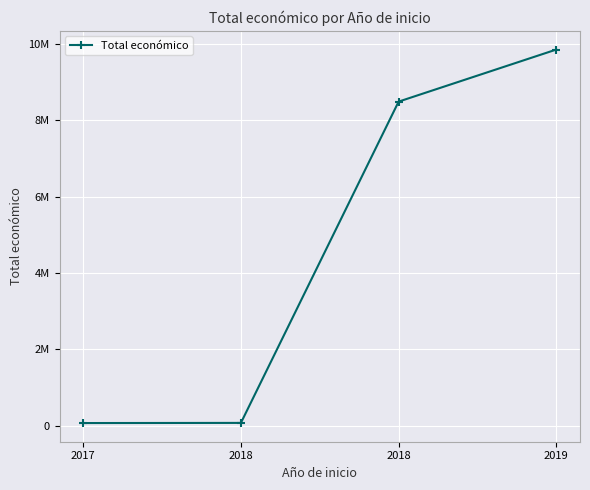

The chart shows a value of 9847932 at 2019. True or false?

True